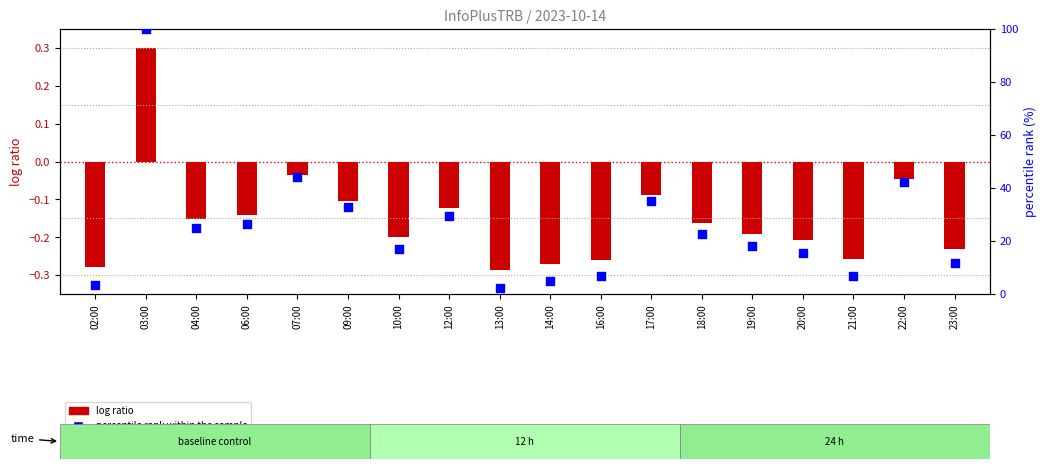

Which series contains the highest Y value?

percentile rank within the sample